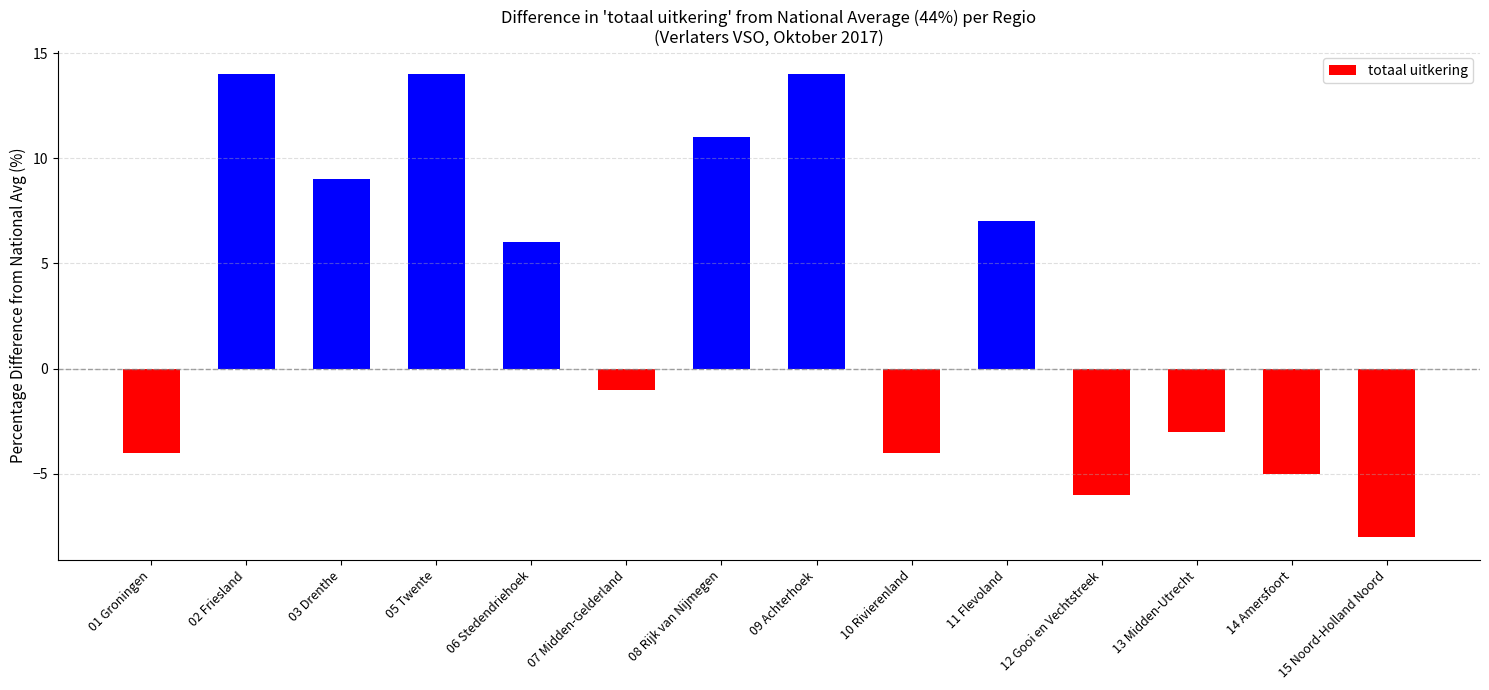

Reading left to right, what are all the values shown in this chart?

-4	14	9	14	6	-1	11	14	-4	7	-6	-3	-5	-8